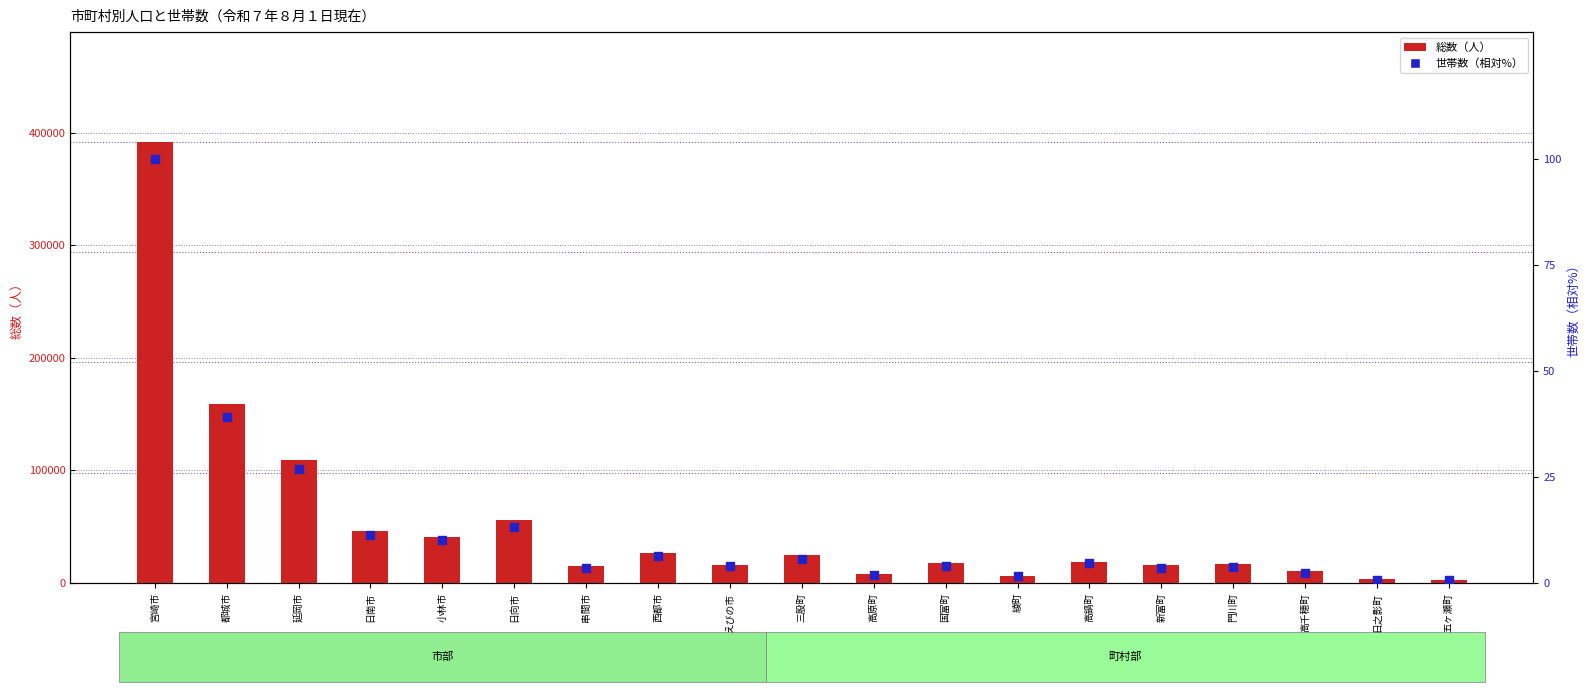

Which series has the largest total across all categories?

総数（人）